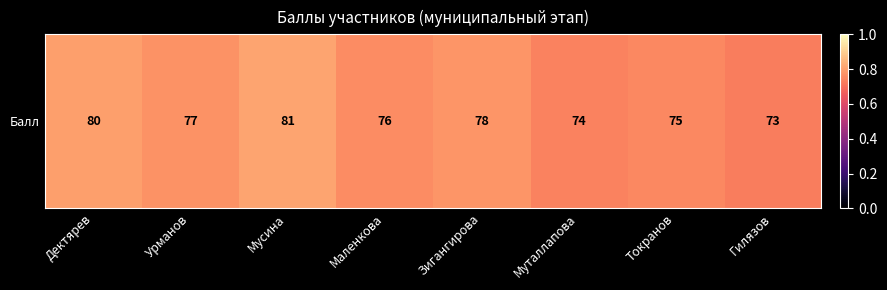

What is the sum of the values at Маленкова and Дектярев?

1.6